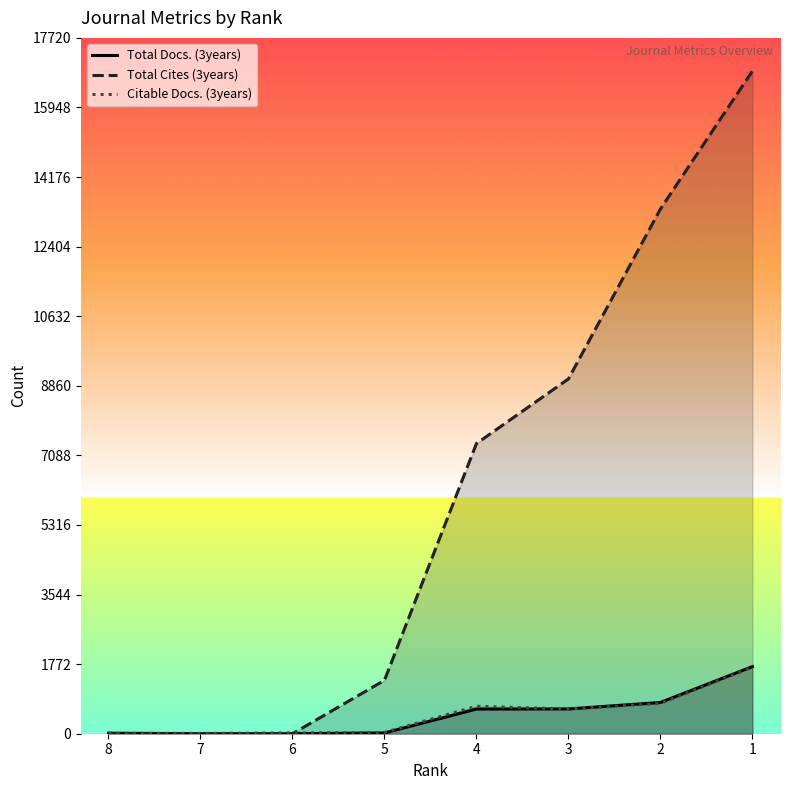

Which series changed the most between 8 and 5?

Total Cites (3years)